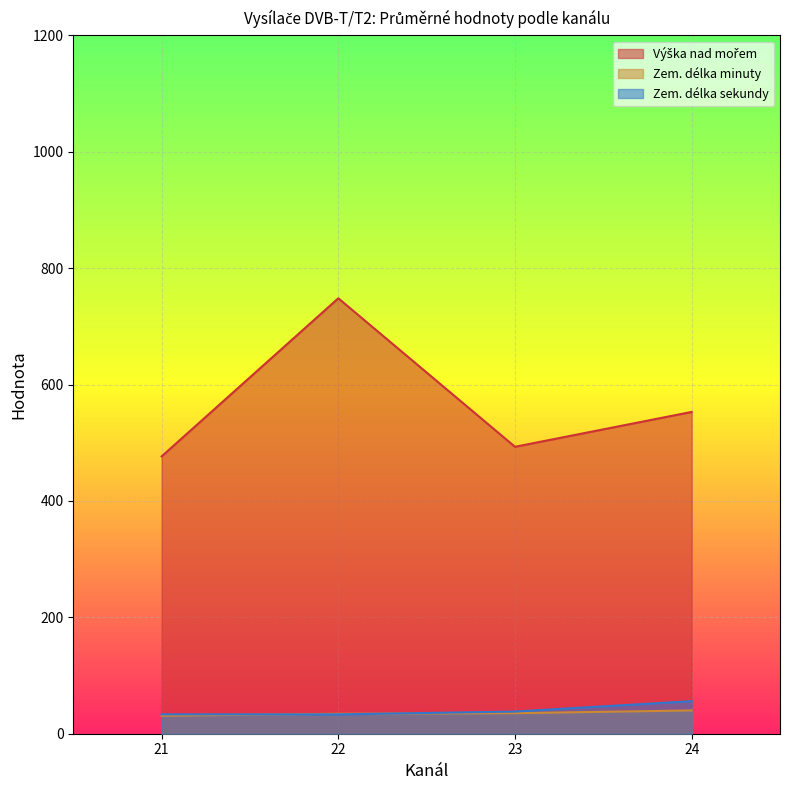

The value of Zem. délka sekundy at 24 is 56.0. True or false?

True